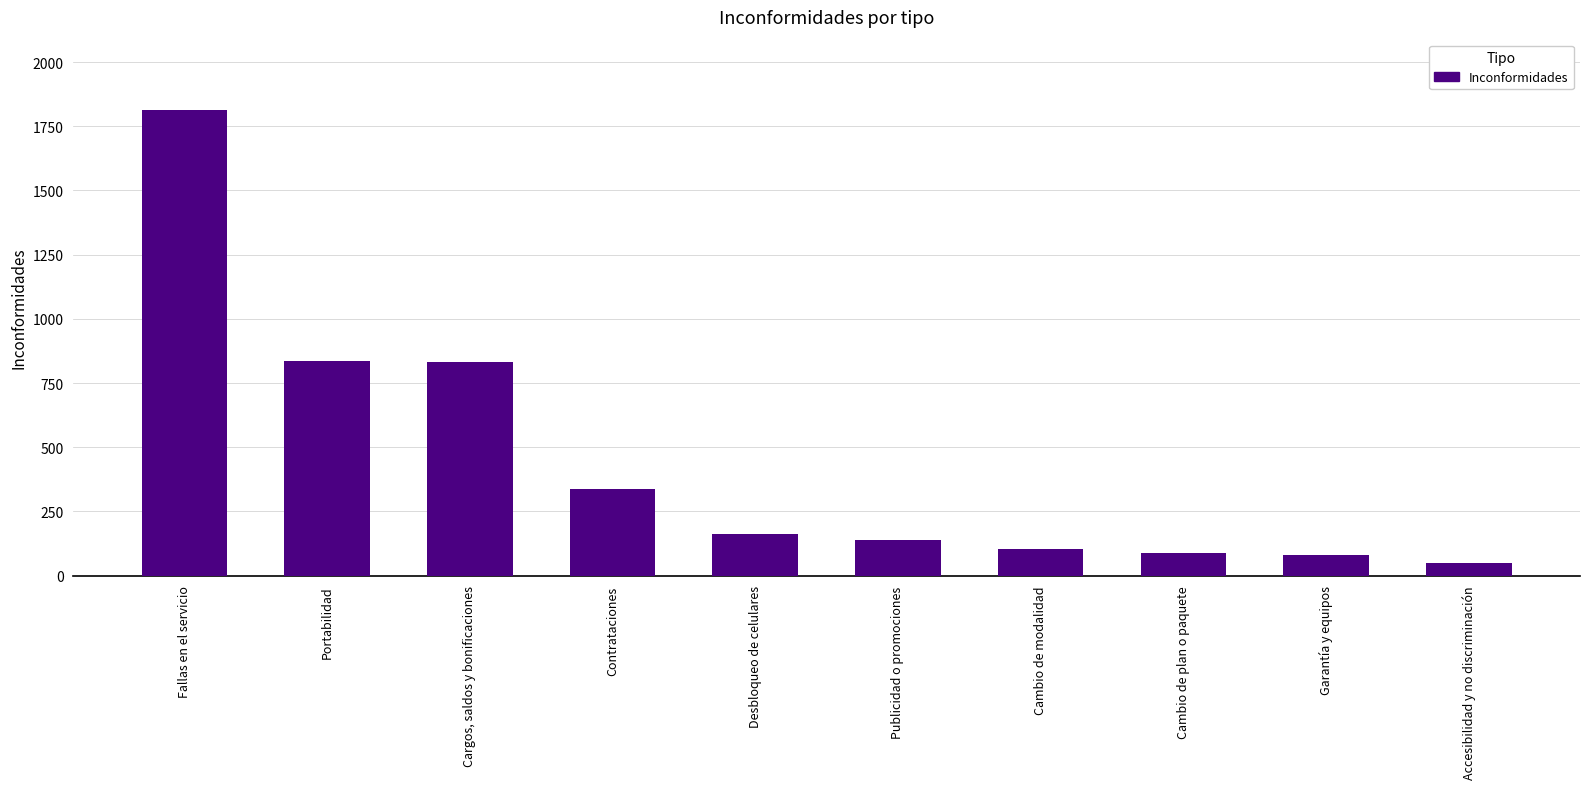

What is the label of the 9th bar from the right?

Portabilidad